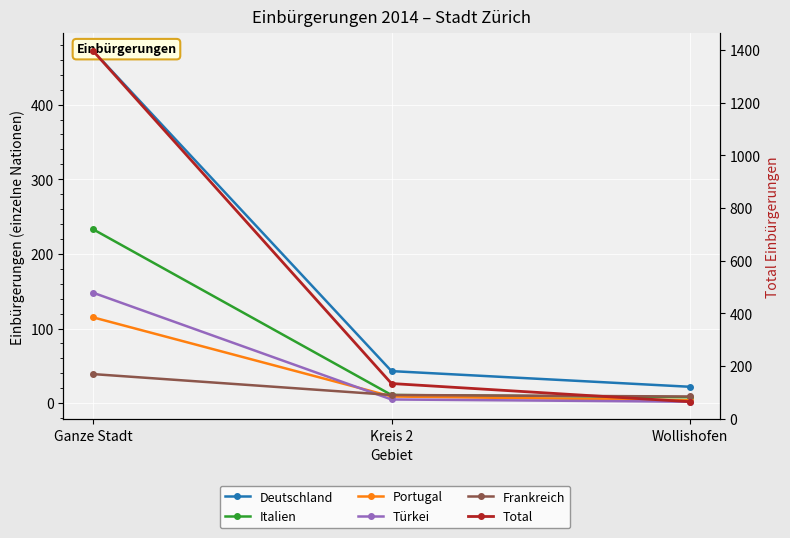

Reading left to right, list all the values displayed in this chart.

Deutschland: 472	43	22
Italien: 233	11	8
Portugal: 115	9	4
Türkei: 148	5	2
Frankreich: 39	11	9
Total: 1396	134	65